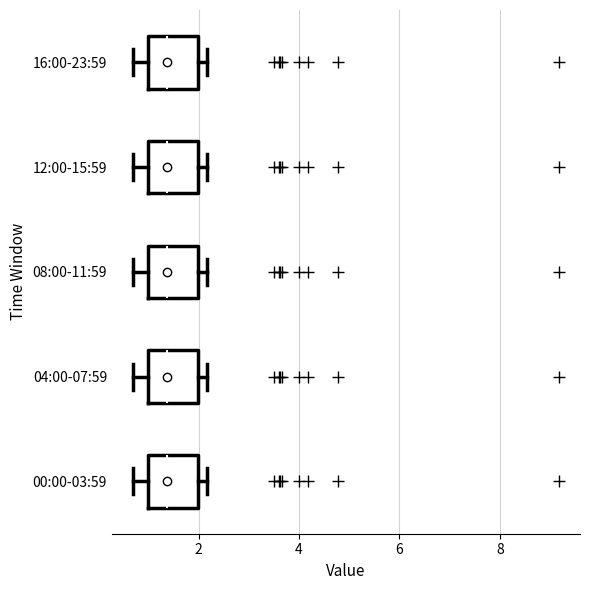

Reading bottom to top, transcribe this box plot: for each box, give where its median line is, the range the box spans, and where its two whiskers end, as read against the x-axis. The values are not printed on the chart, so give them approximately, as read against the axis.

00:00-03:59: median 1.4, box 1.0 to 2.0, whiskers 0.8 to 2.2
04:00-07:59: median 1.4, box 1.0 to 2.0, whiskers 0.8 to 2.2
08:00-11:59: median 1.4, box 1.0 to 2.0, whiskers 0.8 to 2.2
12:00-15:59: median 1.4, box 1.0 to 2.0, whiskers 0.8 to 2.2
16:00-23:59: median 1.4, box 1.0 to 2.0, whiskers 0.8 to 2.2